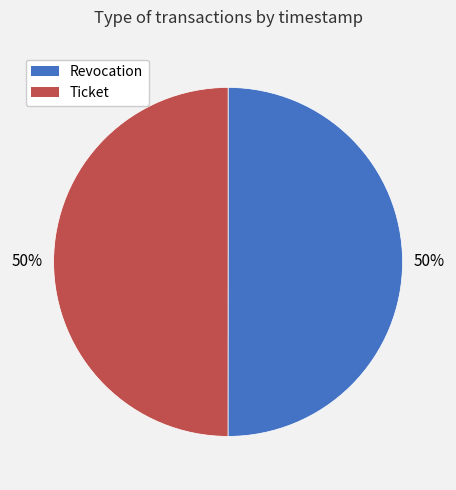

The Ticket slice represents 50% of the pie. True or false?

True